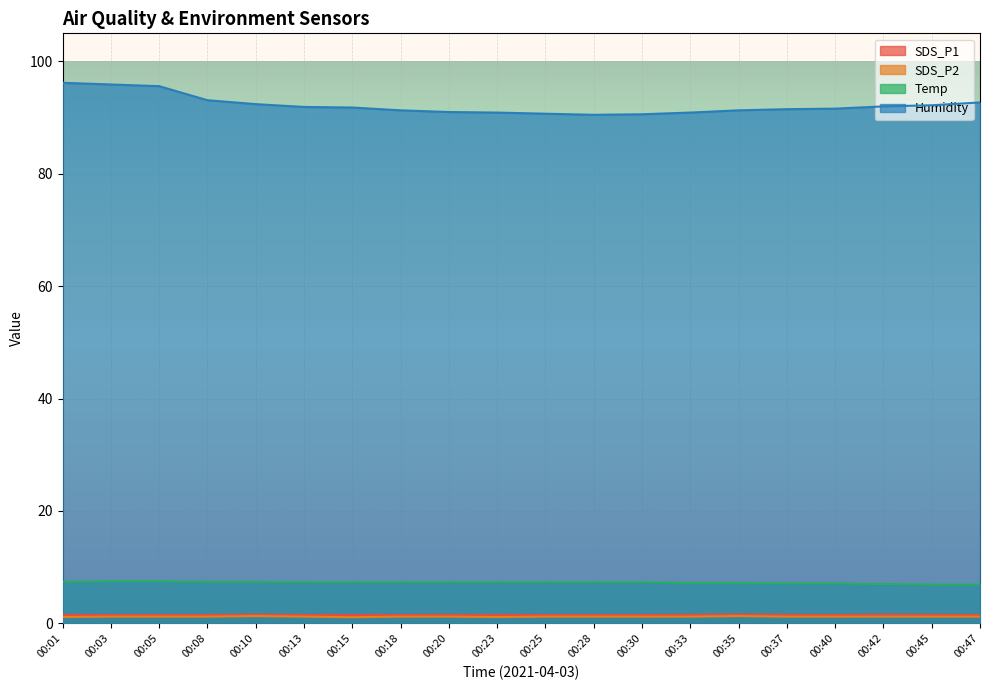

True or false: SDS_P2 has a value of 1.2 at 00:30.

True